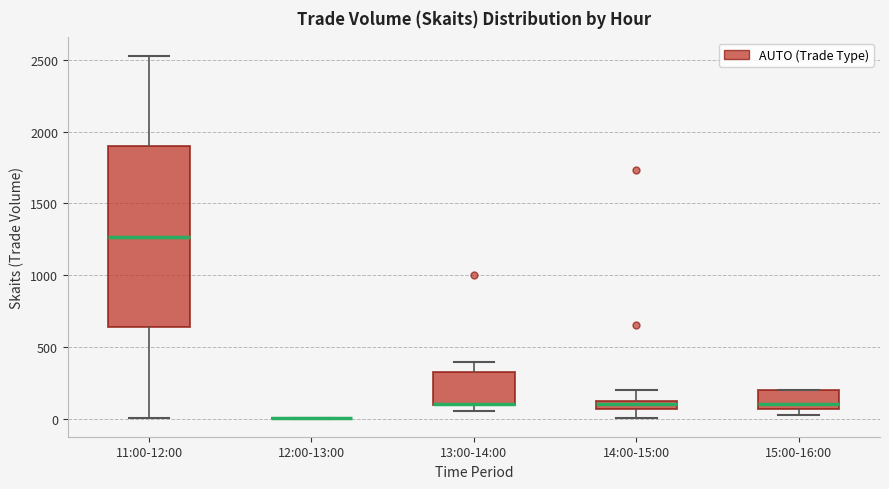

Where does the median line of the box for 11:00-12:00 sit on the y-axis? The values are not printed on the chart, so give them approximately, as read against the axis.

1250